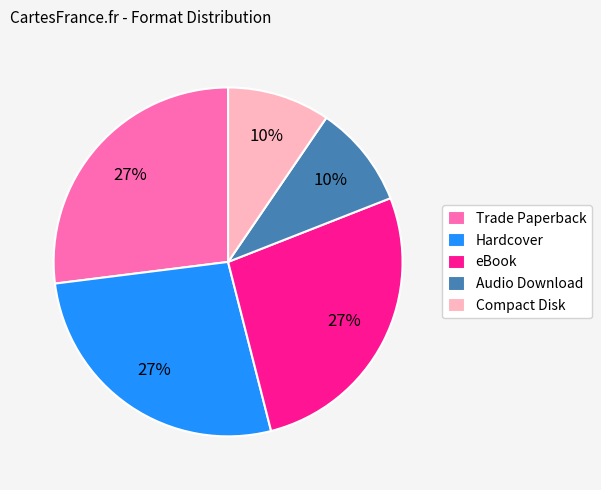

Which has a higher value, Audio Download or eBook?

eBook